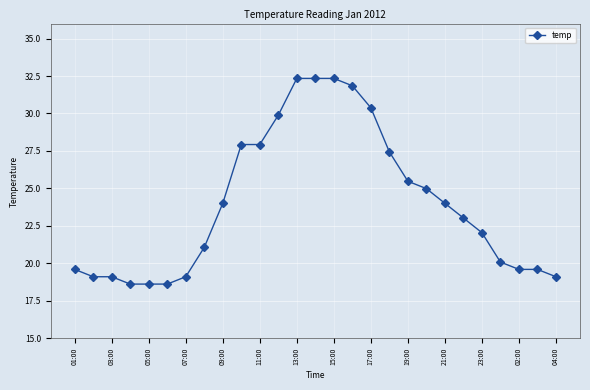

How many data points are above 23?

14